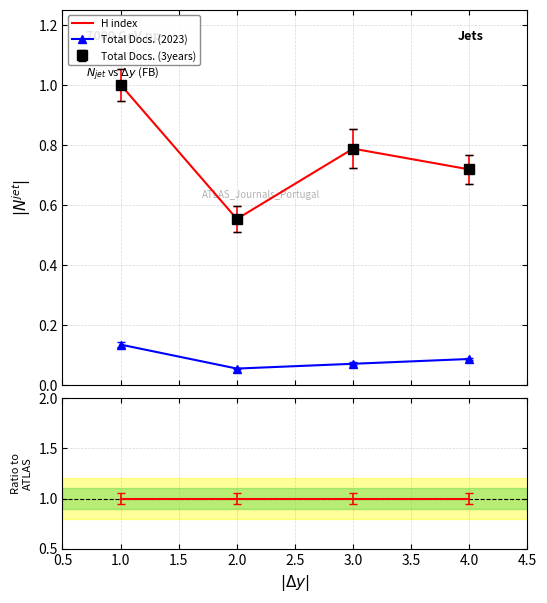

True or false: Total Docs. (2023) has more than 2 points higher than both neighbors.

False